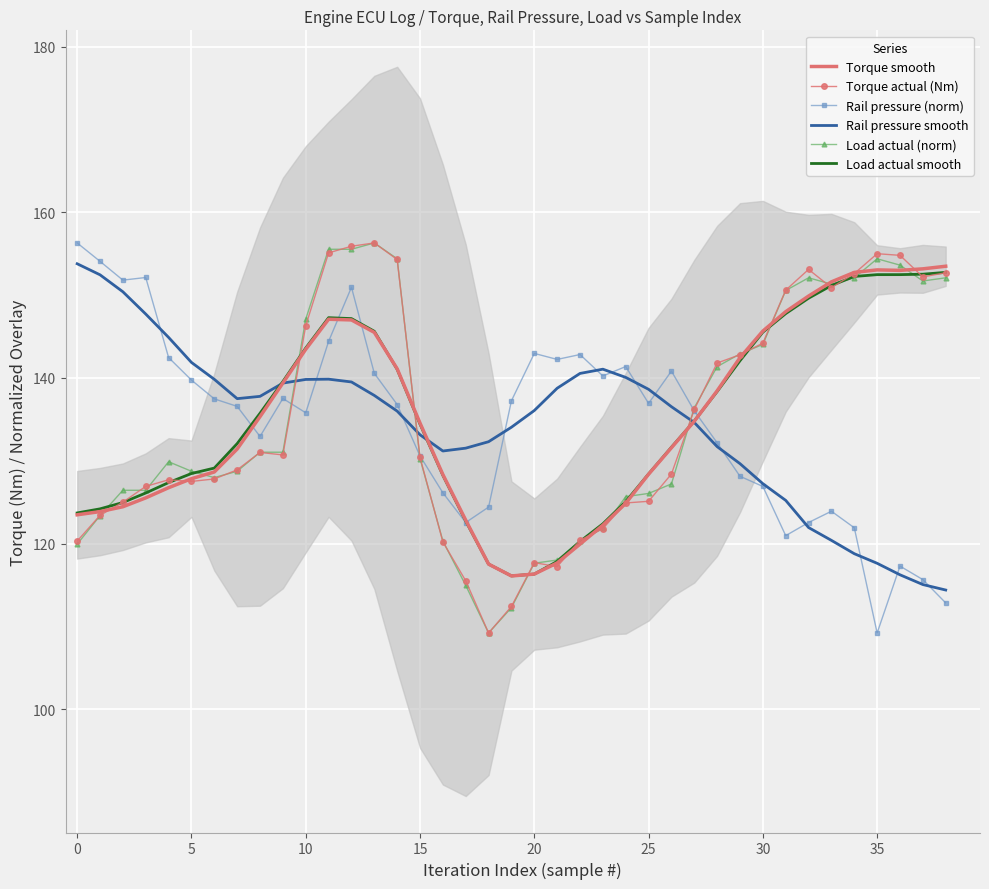

Which series has the largest total across all categories?

Load actual smooth